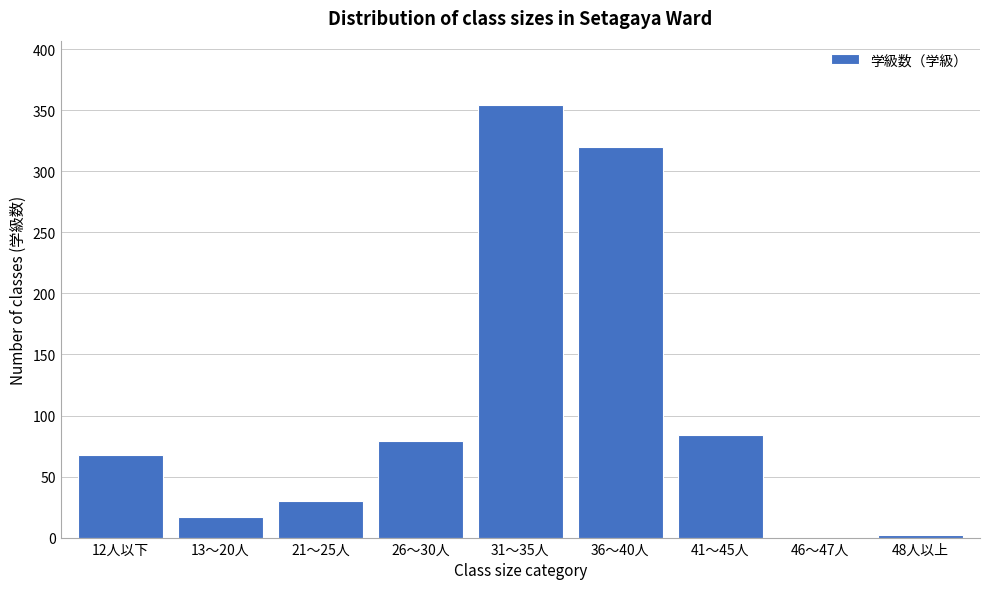

Reading right to left, extract all data points from this chart.

48人以上=2	46～47人=0	41～45人=84	36～40人=320	31～35人=354	26～30人=79	21～25人=30	13～20人=17	12人以下=68